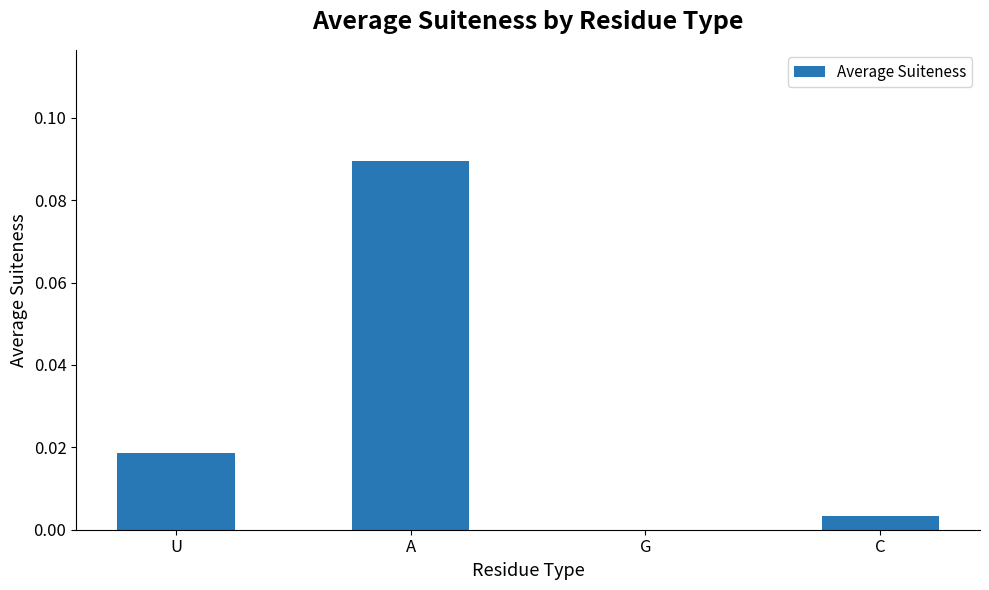

True or false: the data shows 0.0 at U.

True